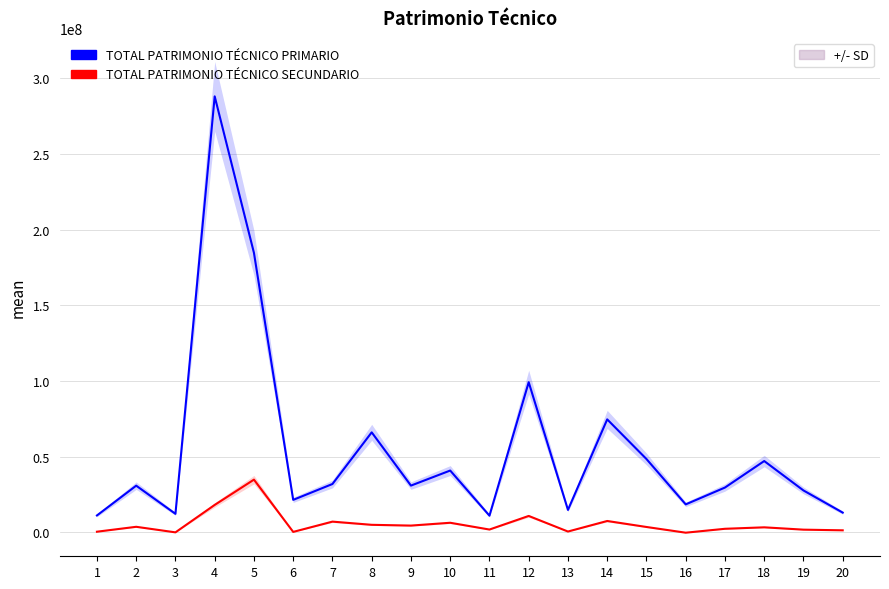

What are all the series names shown in the legend?

TOTAL PATRIMONIO TÉCNICO PRIMARIO, TOTAL PATRIMONIO TÉCNICO SECUNDARIO